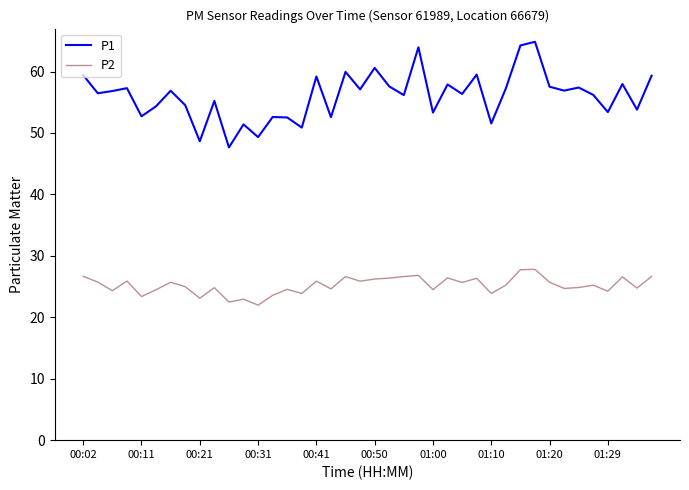

List the series in order of their peak value, lowest first.

P2, P1